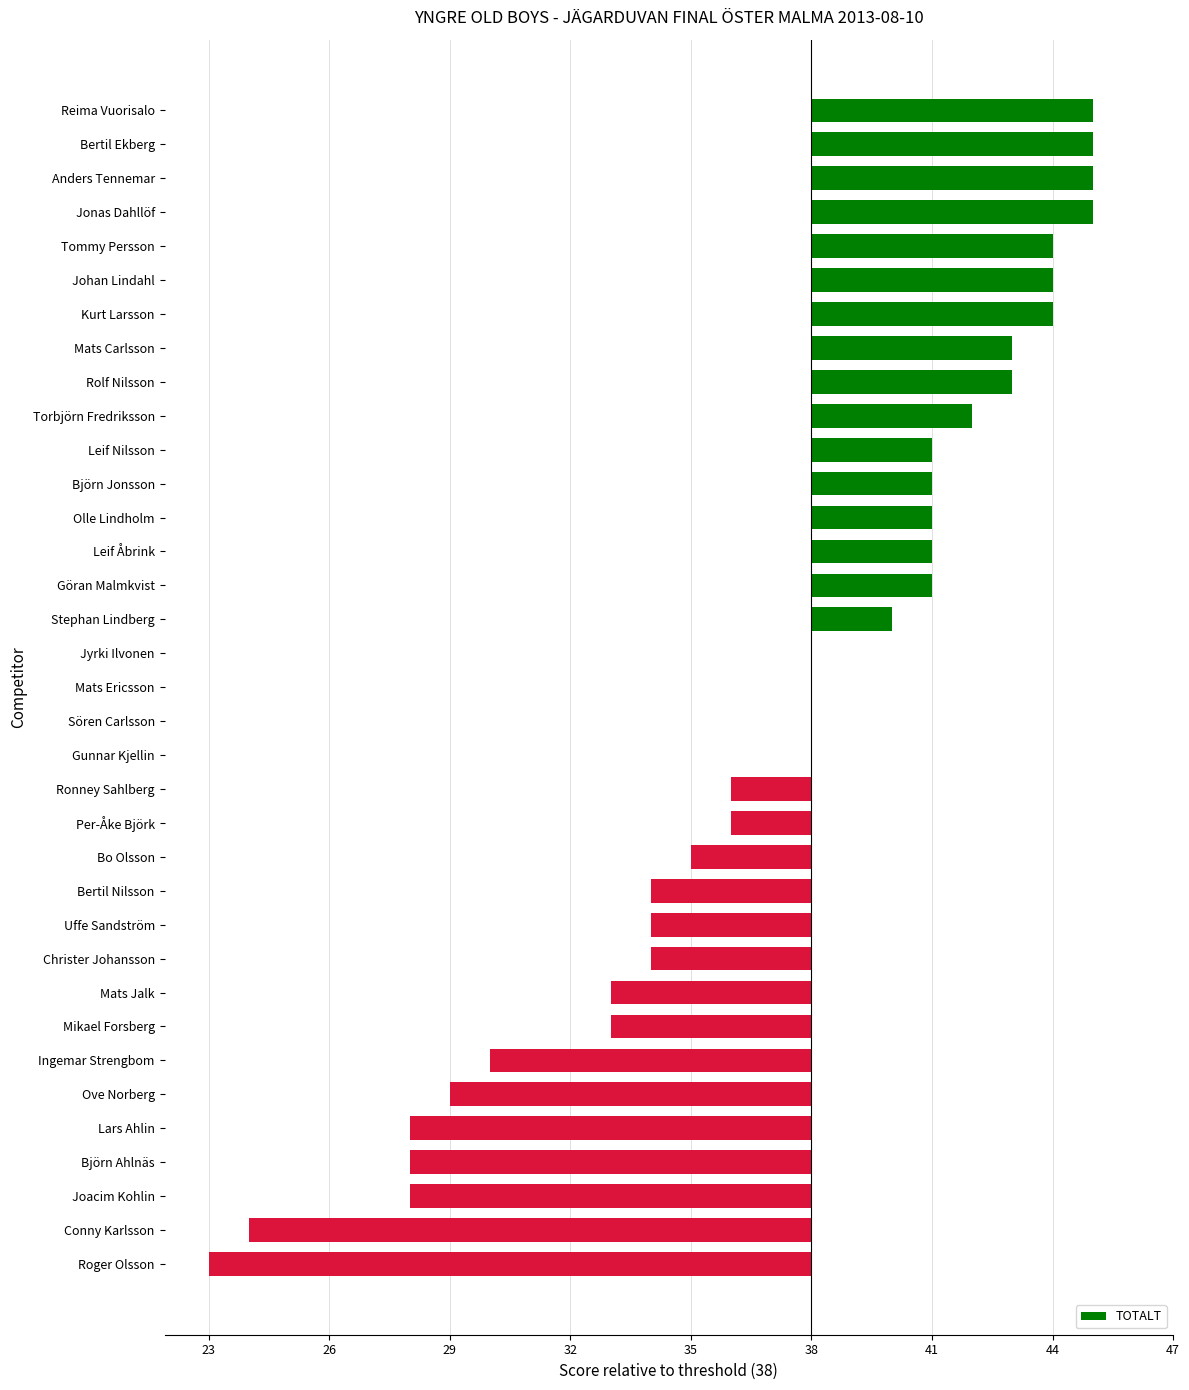

Are the bars horizontal?

Yes